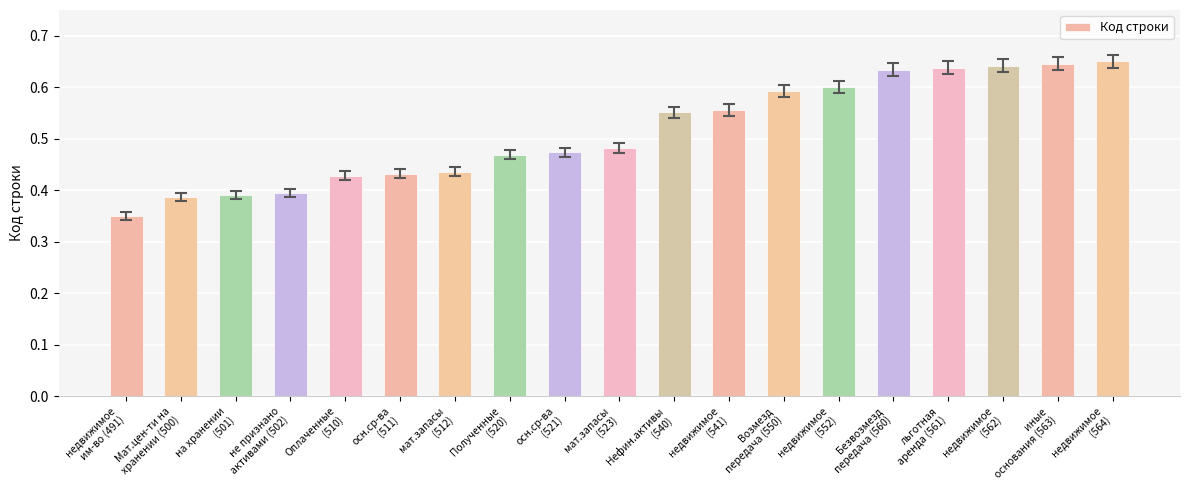

Is it true that the value at Мат.цен-ти на
хранении (500) is 0.4?

True